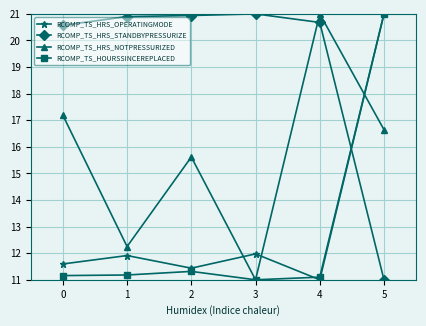

True or false: RCOMP_TS_HRS_STANDBYPRESSURIZE has more than 2 points higher than both neighbors.

False